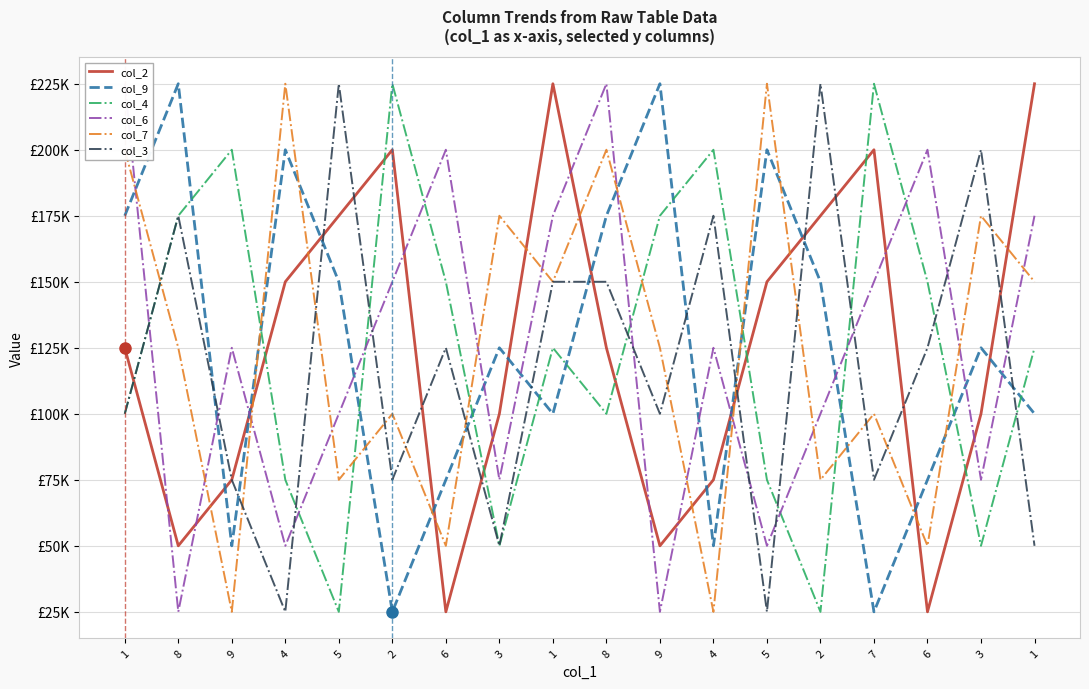

Where is col_3 nearest to the value 125000?

6